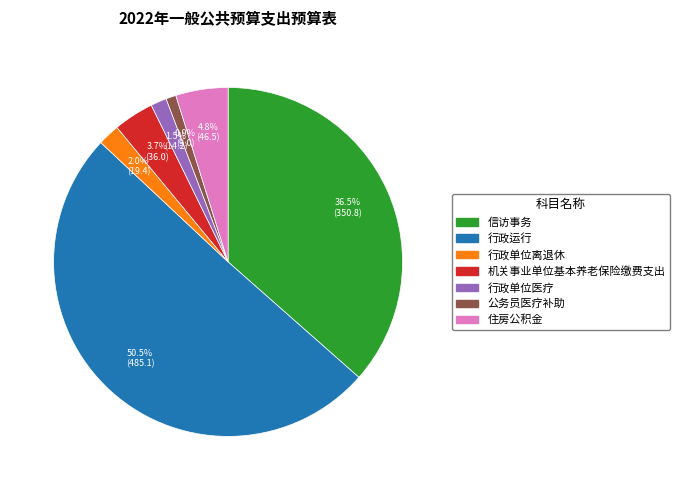

Between 行政单位离退休 and 机关事业单位基本养老保险缴费支出, which is larger?

机关事业单位基本养老保险缴费支出